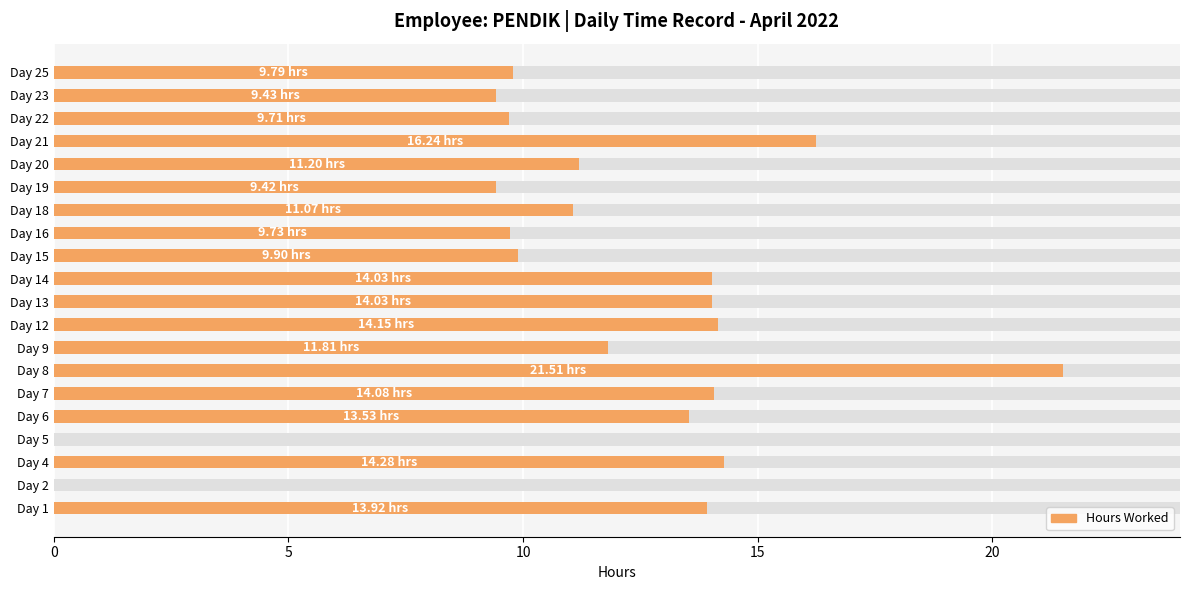

Reading left to right, list all the values displayed in this chart.

13.9	0.0	14.3	0.0	13.5	14.1	21.5	11.8	14.2	14.0	14.0	9.9	9.7	11.1	9.4	11.2	16.2	9.7	9.4	9.8